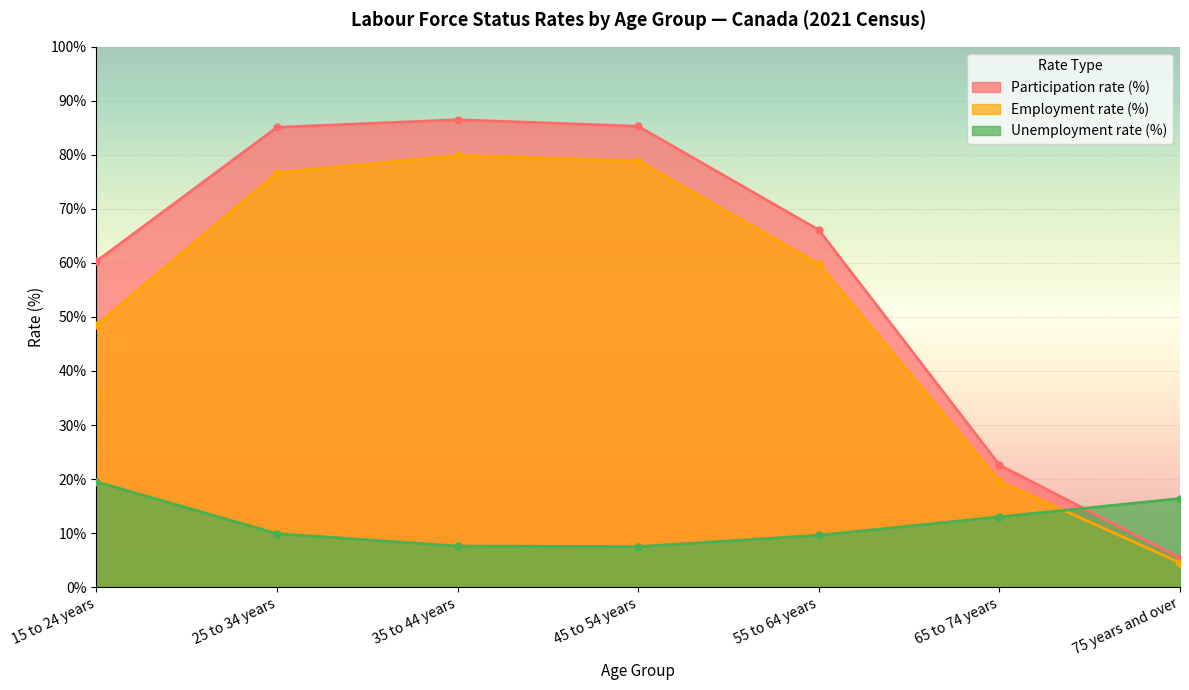

Reading left to right, list all the values displayed in this chart.

Participation rate (%): 60.3	85.1	86.5	85.3	66.1	22.6	5.4
Employment rate (%): 48.5	76.7	79.9	78.9	59.8	19.6	4.5
Unemployment rate (%): 19.5	9.9	7.6	7.5	9.6	13.0	16.4